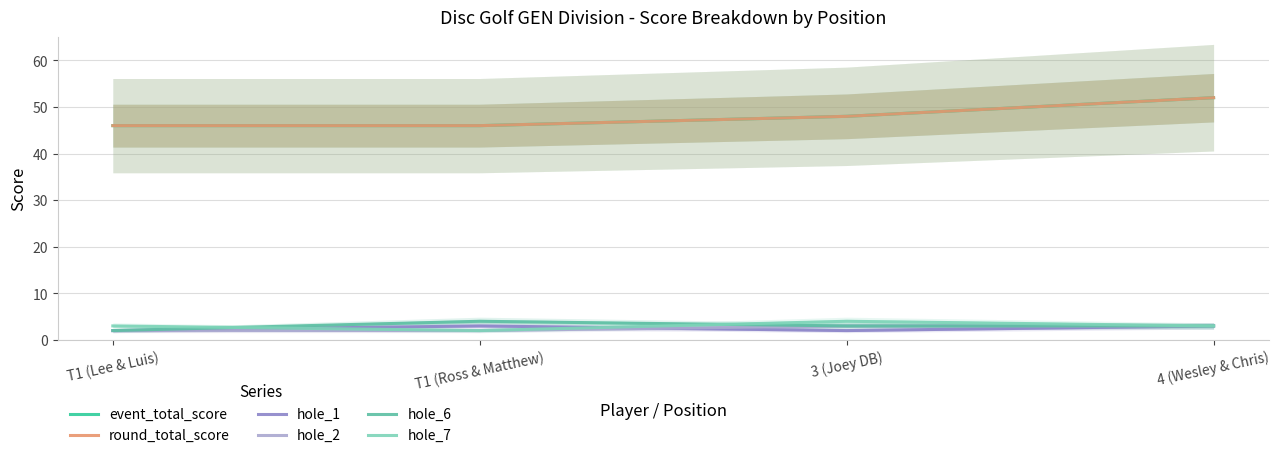

Rank the categories by hole_7 value from highest to lowest.

3 (Joey DB), T1 (Lee & Luis), 4 (Wesley & Chris), T1 (Ross & Matthew)